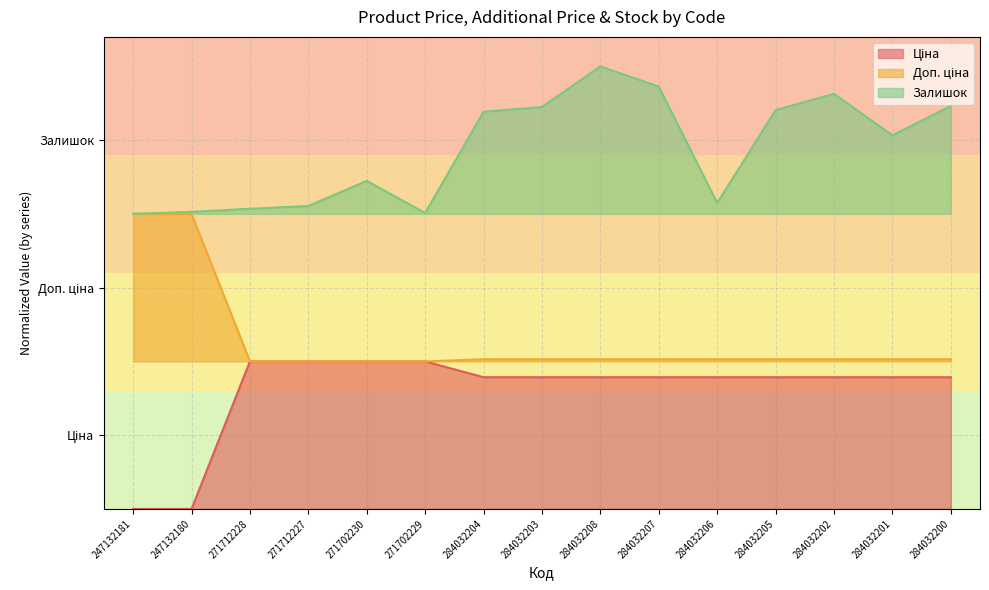

Reading right to left, what are all the values shown in this chart?

Ціна: 284032200=0.9	284032201=0.9	284032202=0.9	284032205=0.9	284032206=0.9	284032207=0.9	284032208=0.9	284032203=0.9	284032204=0.9	271702229=1.0	271702230=1.0	271712227=1.0	271712228=1.0	247132180=0.0	247132181=0.0
Доп. ціна: 284032200=1.0	284032201=1.0	284032202=1.0	284032205=1.0	284032206=1.0	284032207=1.0	284032208=1.0	284032203=1.0	284032204=1.0	271702229=1.0	271702230=1.0	271712227=1.0	271712228=1.0	247132180=2.0	247132181=2.0
Залишок: 284032200=2.7	284032201=2.5	284032202=2.8	284032205=2.7	284032206=2.1	284032207=2.9	284032208=3.0	284032203=2.7	284032204=2.7	271702229=2.0	271702230=2.2	271712227=2.1	271712228=2.0	247132180=2.0	247132181=2.0